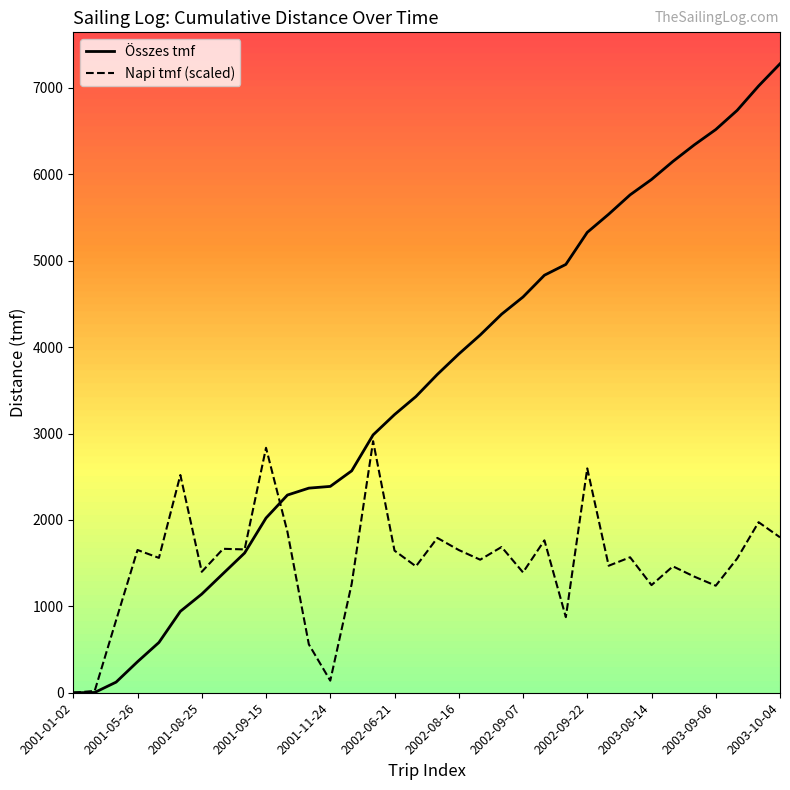

Which series has the largest total across all categories?

Összes tmf